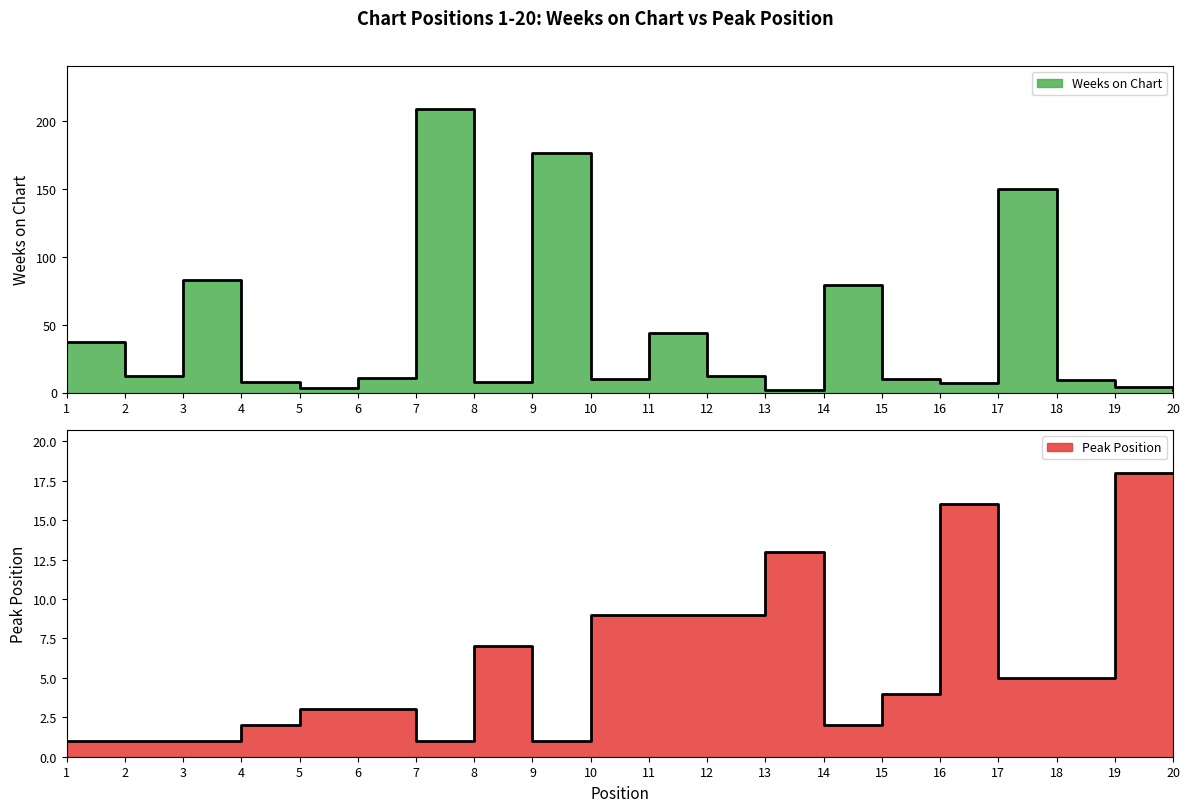

Which series has the largest range (max minus min)?

Weeks on Chart